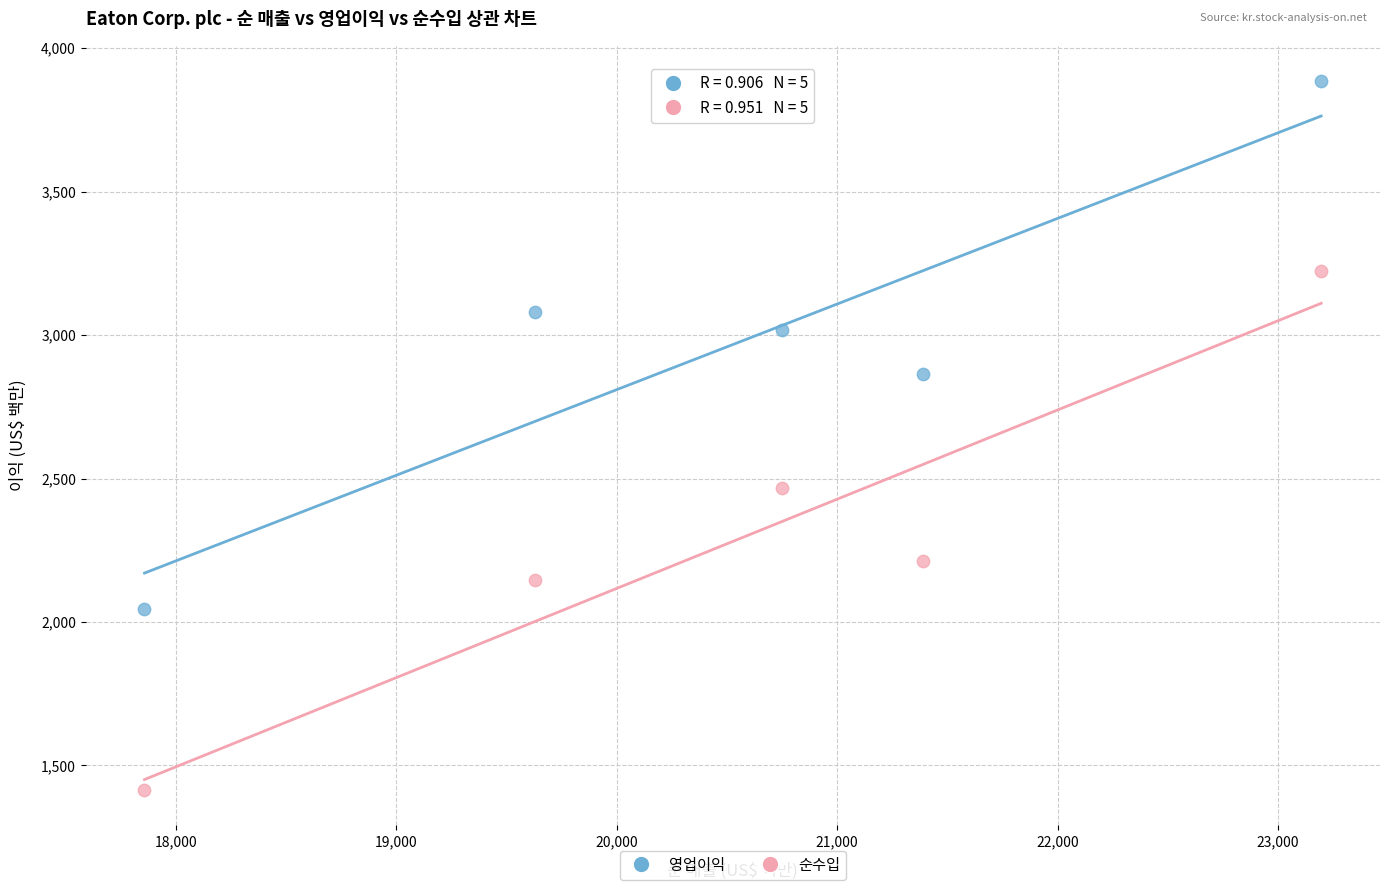

Which series contains the lowest Y value?

순수입